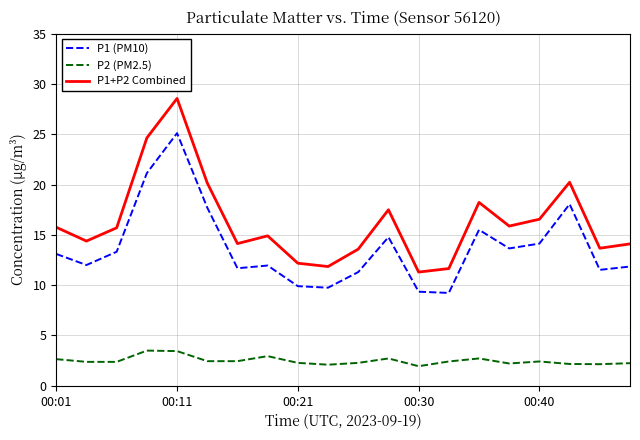

True or false: P1 (PM10) and P2 (PM2.5) cross at least once.

False